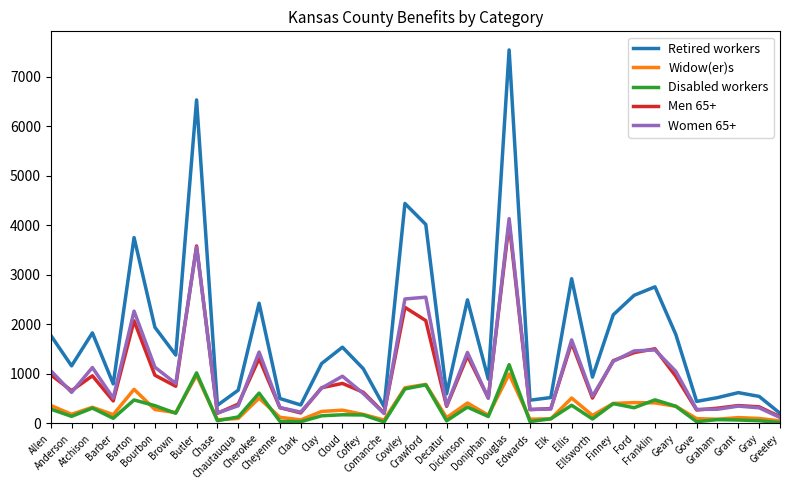

What is the maximum value for Disabled workers?

1186